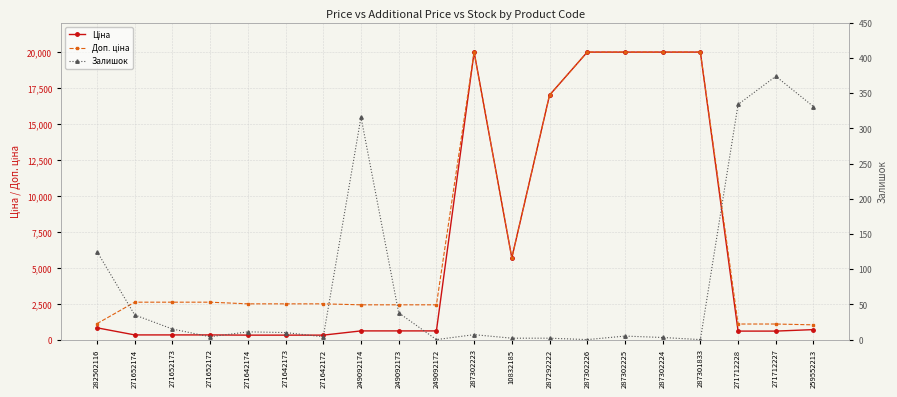

List the labels in order of Доп. ціна value, largest first.

287302223, 287302226, 287302225, 287302224, 287301833, 287292222, 10832185, 271652174, 271652173, 271652172, 271642174, 271642173, 271642172, 249092174, 249092173, 249092172, 282502116, 271712228, 271712227, 259552213